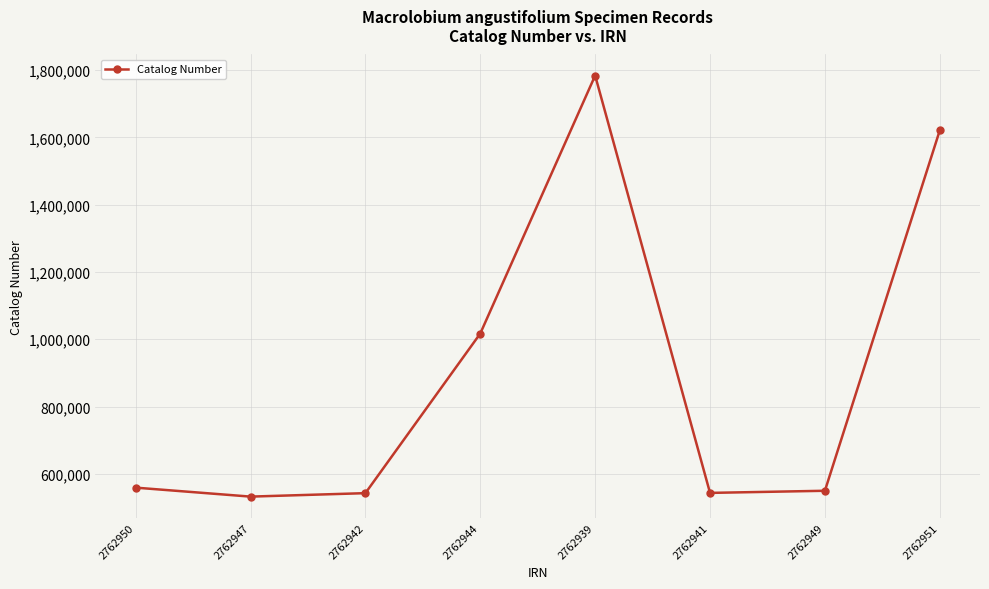

True or false: the data has more than 2 interior local peaks.

False